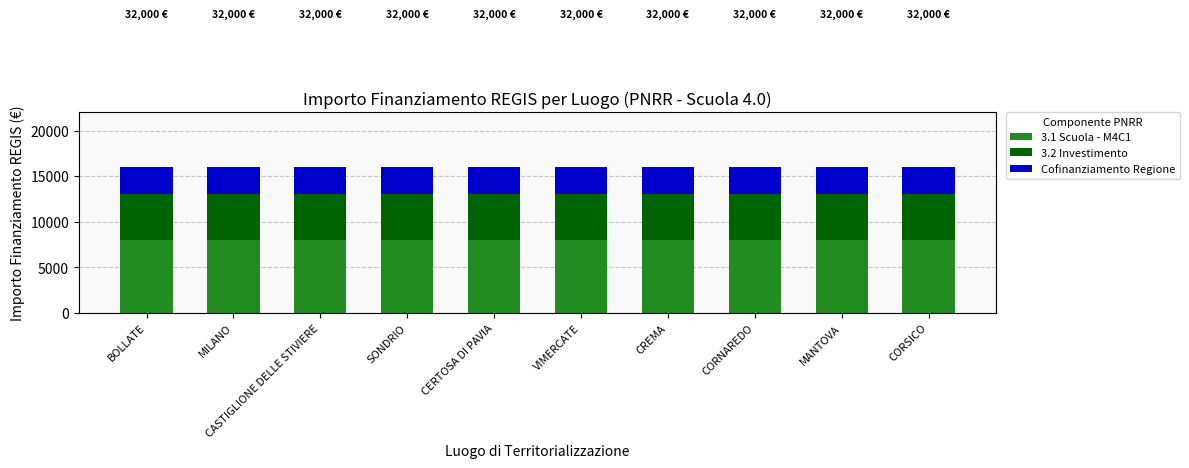

What is the sum of the 3.1 Scuola - M4C1 values at CERTOSA DI PAVIA and CORSICO?

16000